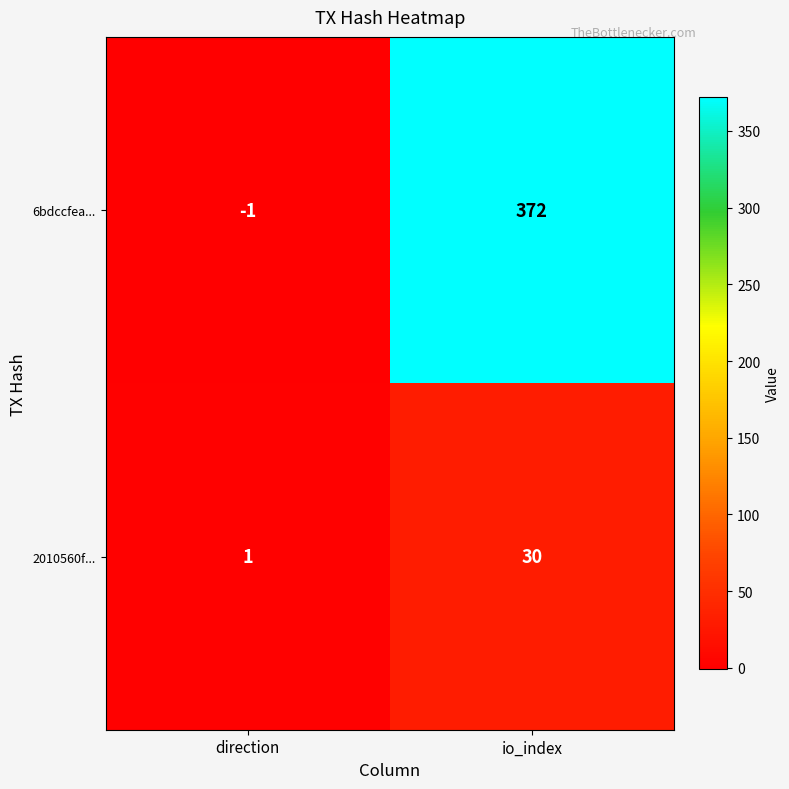

The 2010560f... series shows 51 at io_index. True or false?

False